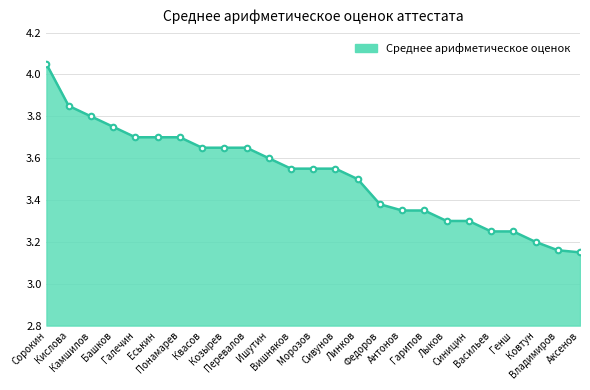

What is the sum of all values?

87.9